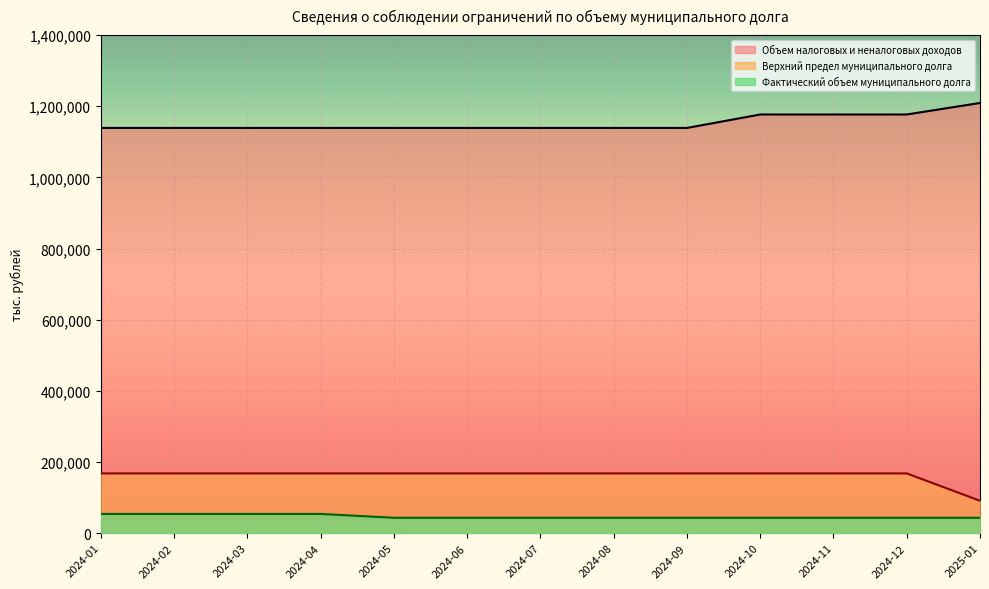

Count the Фактический объем муниципального долга values in the range 43160 to 53950.

13